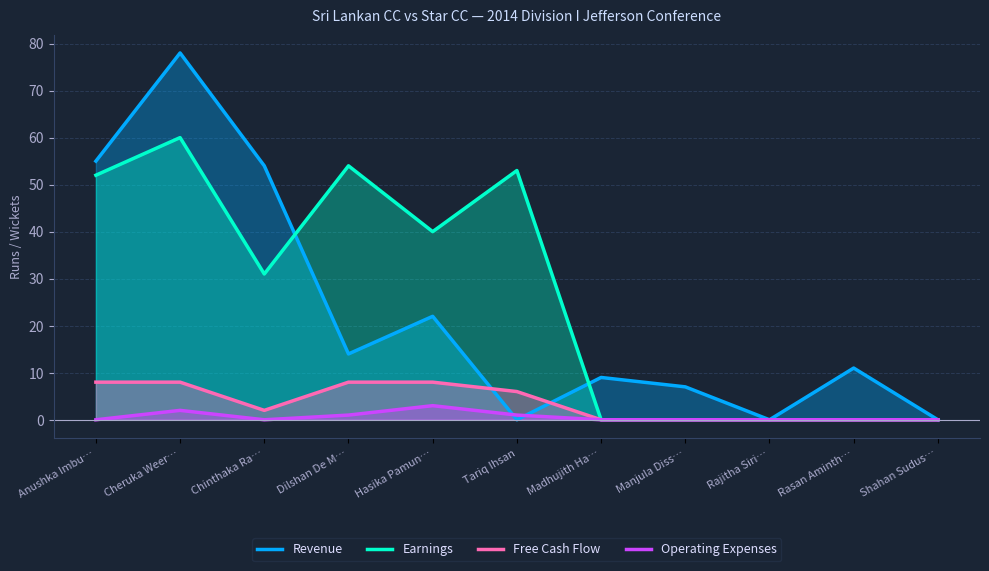

What is the difference between the Free Cash Flow values at Cheruka Weer… and Rasan Aminth…?

8